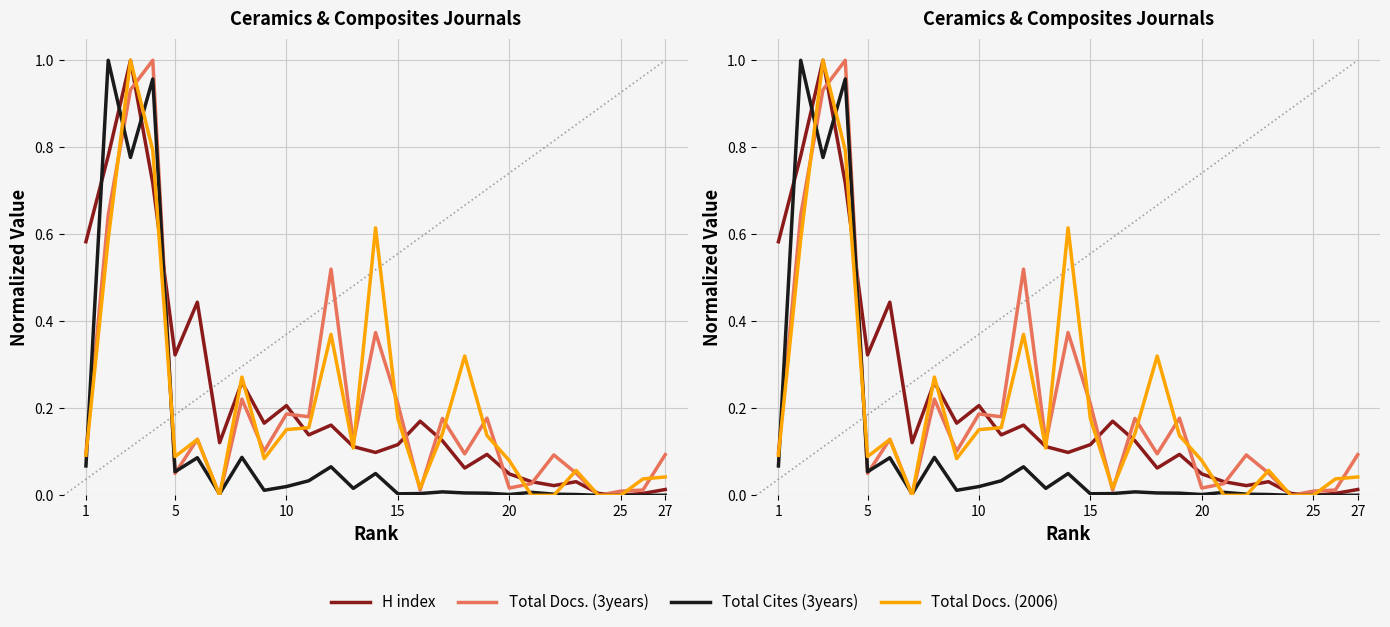

Which series has the widest spread of values?

H index